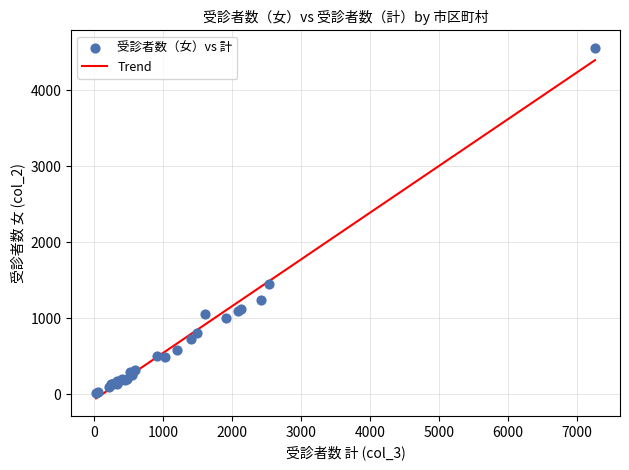

What Y value in the scatter plot is closest to 2285?

1445